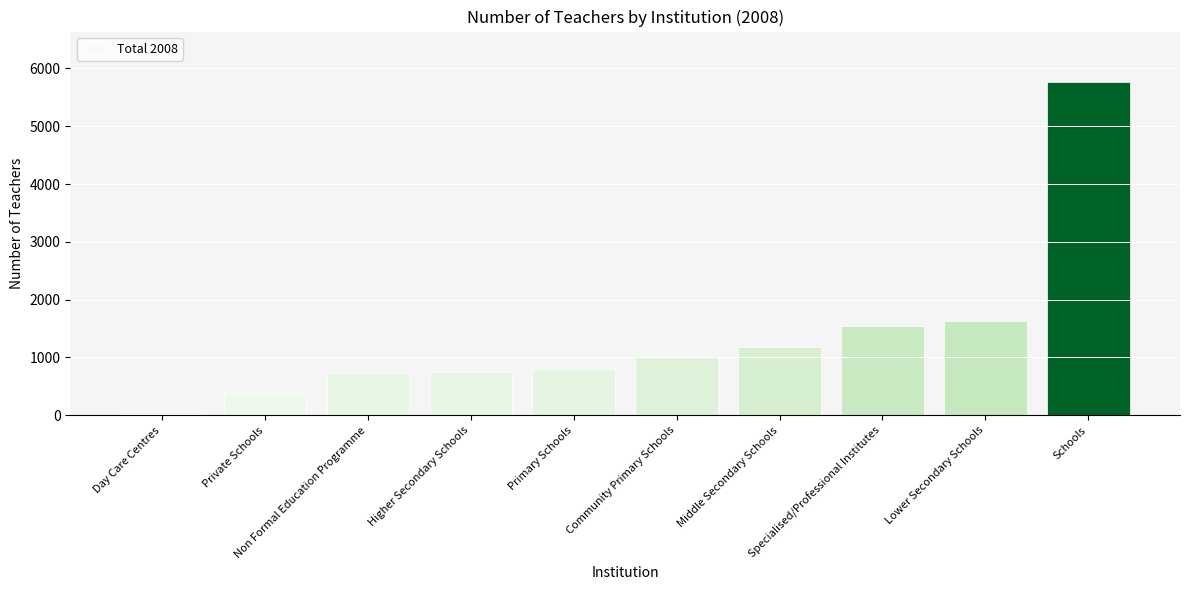

The chart shows a value of 604 at Community Primary Schools. True or false?

False